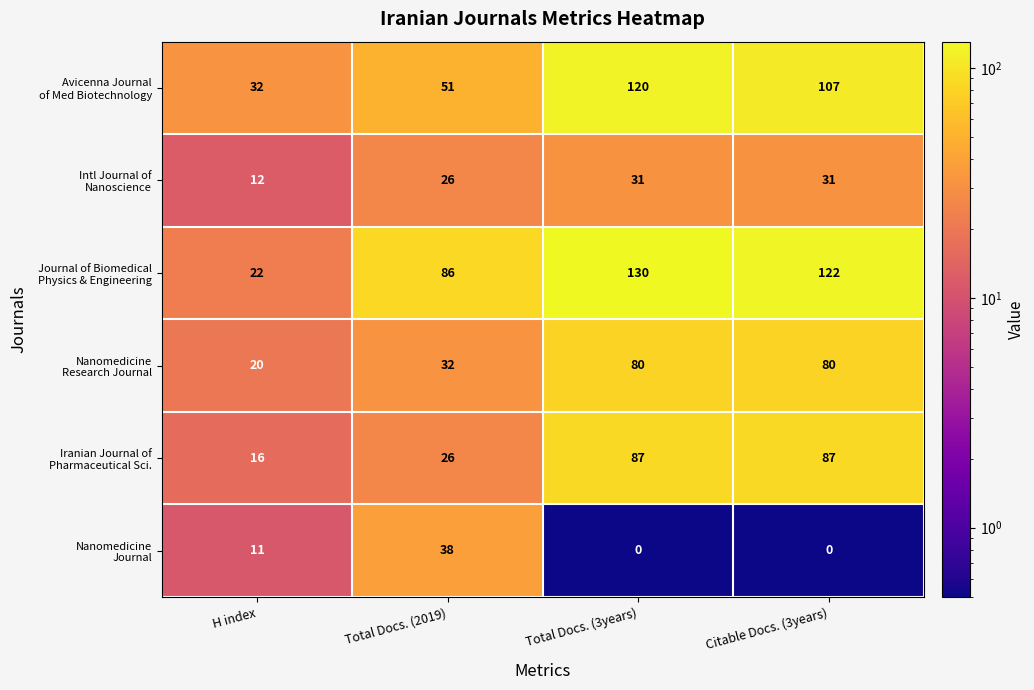

How many data points does each series have?

4